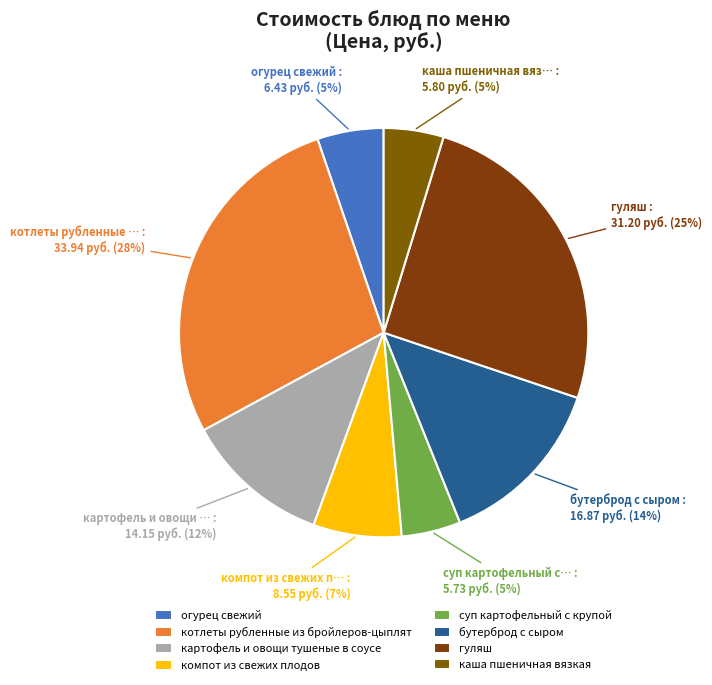

What portion of the pie excludes котлеты рубленные из бройлеров-цыплят?

72.3%